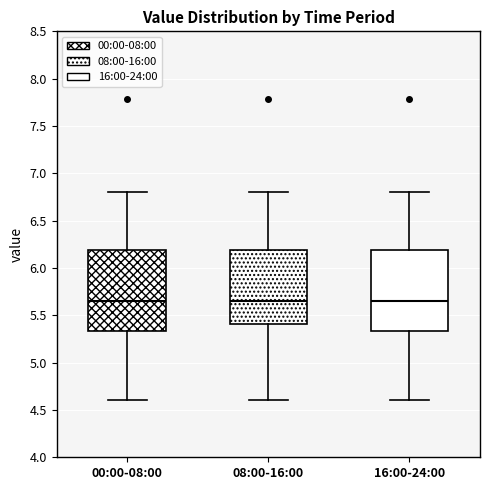

Reading left to right, read every box against the y-axis: the position of its median line, the range the box covers, and the ends of its whiskers. The values are not printed on the chart, so give them approximately, as read against the axis.

00:00-08:00: median 5.65, box 5.35 to 6.20, whiskers 4.60 to 6.80
08:00-16:00: median 5.65, box 5.40 to 6.20, whiskers 4.60 to 6.80
16:00-24:00: median 5.65, box 5.35 to 6.20, whiskers 4.60 to 6.80